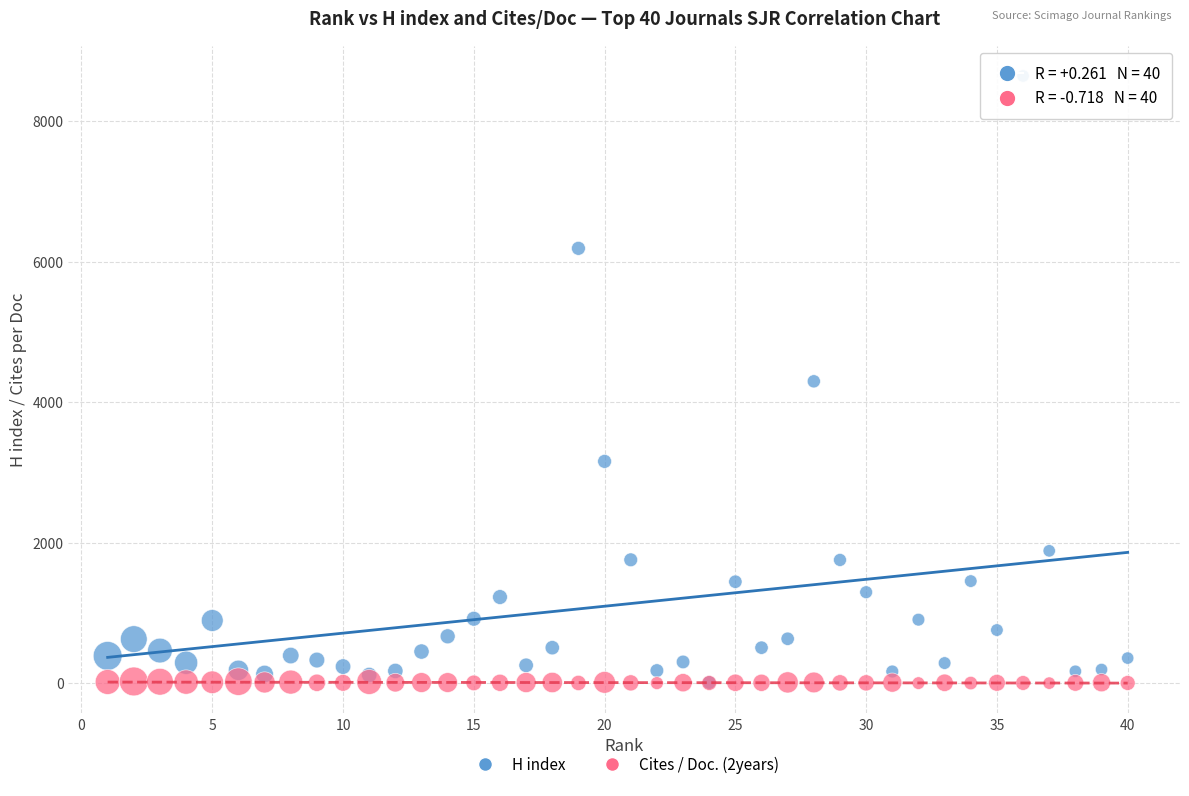

What are all the series names shown in the legend?

H index, Cites / Doc. (2years)